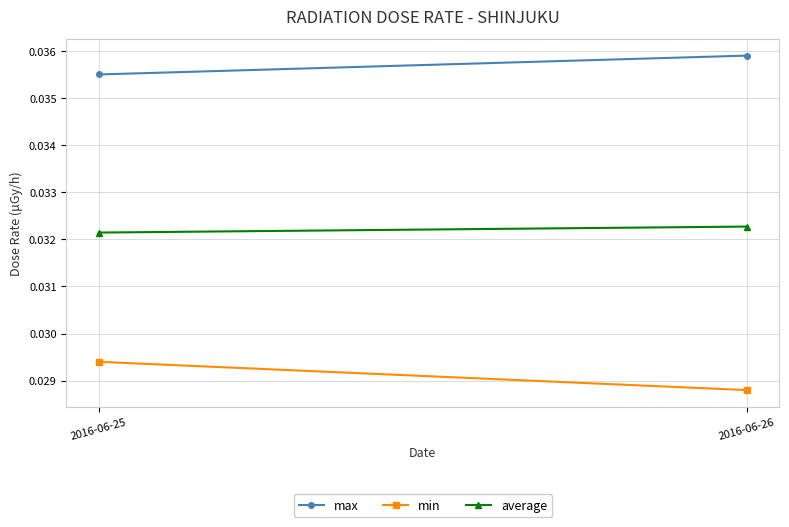

Is it true that max equals 0.0 at 2016-06-25?

False